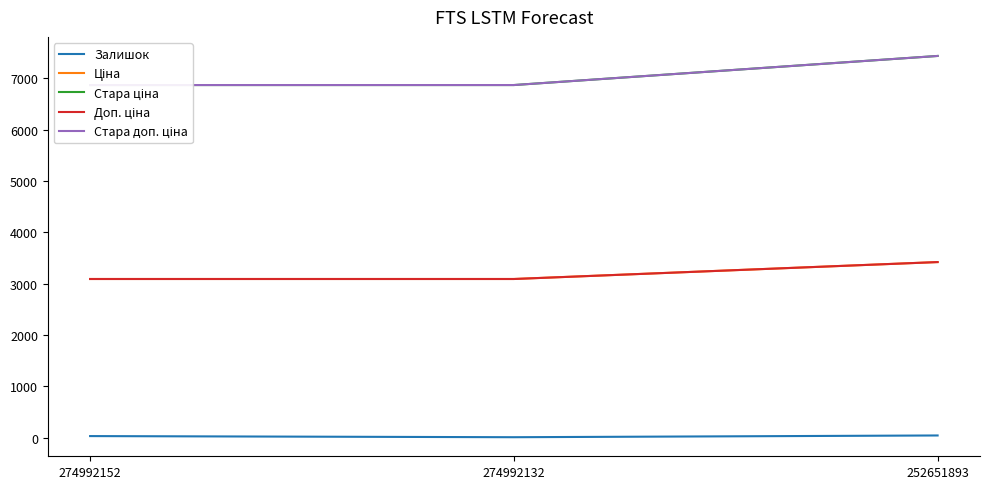

The value of Залишок at 274992152 is 6.7. True or false?

False